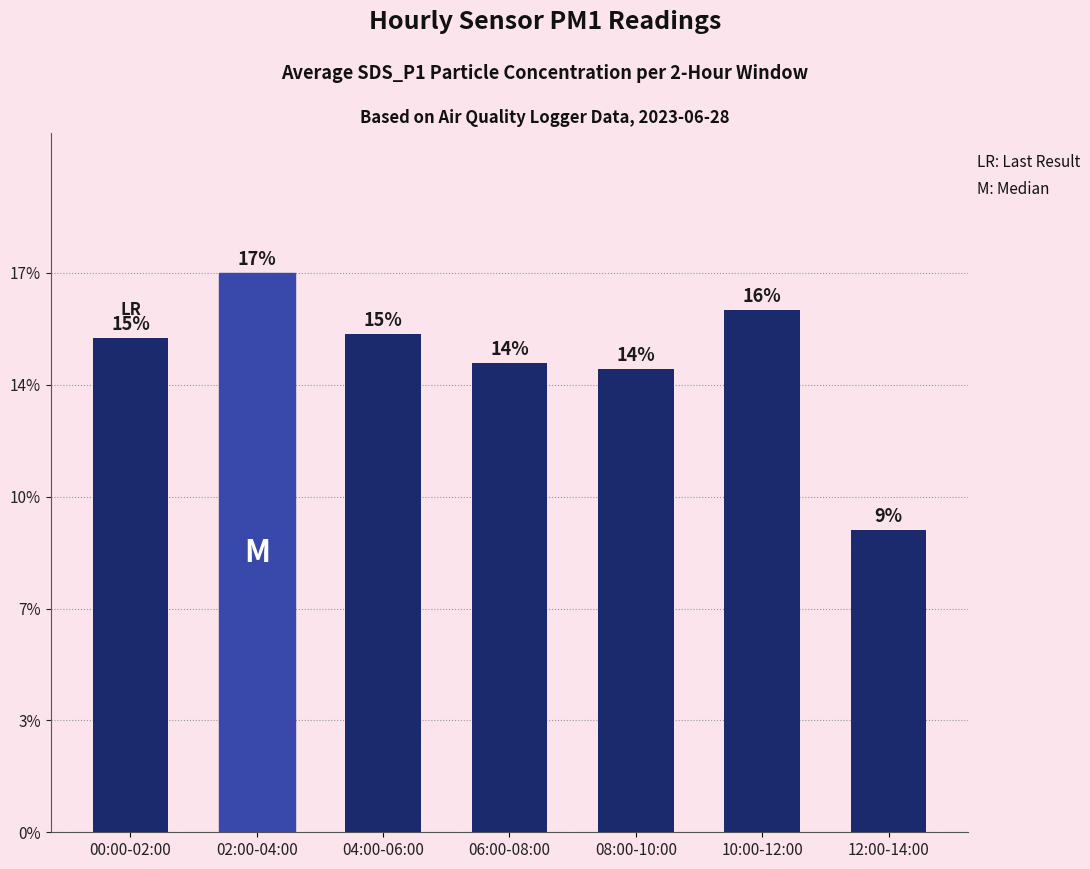

What is the difference between the maximum and second lowest values?

1.2